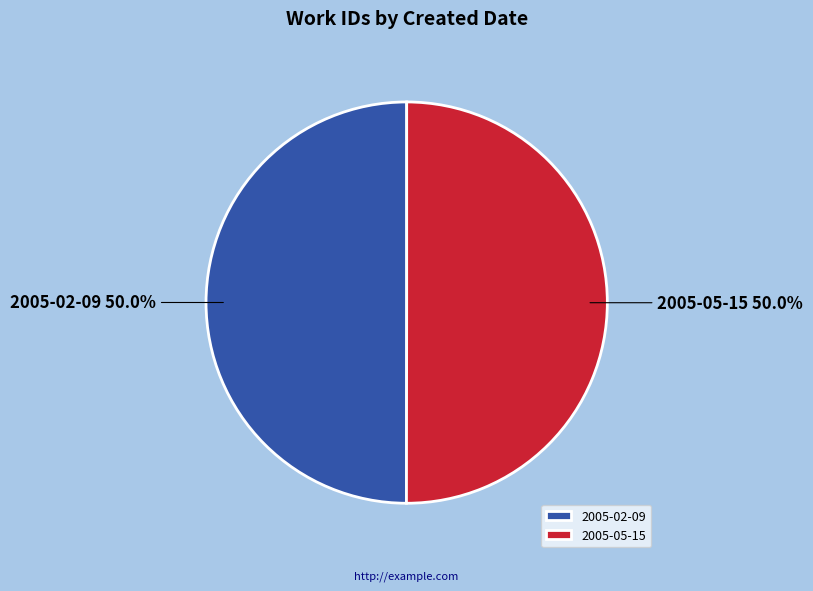

To the nearest percent, what is the average slice percentage?

50%